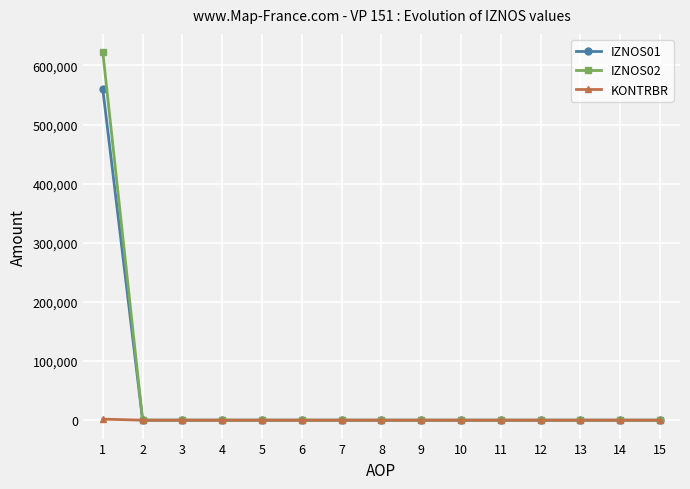

How many categories are shown in the chart?

15